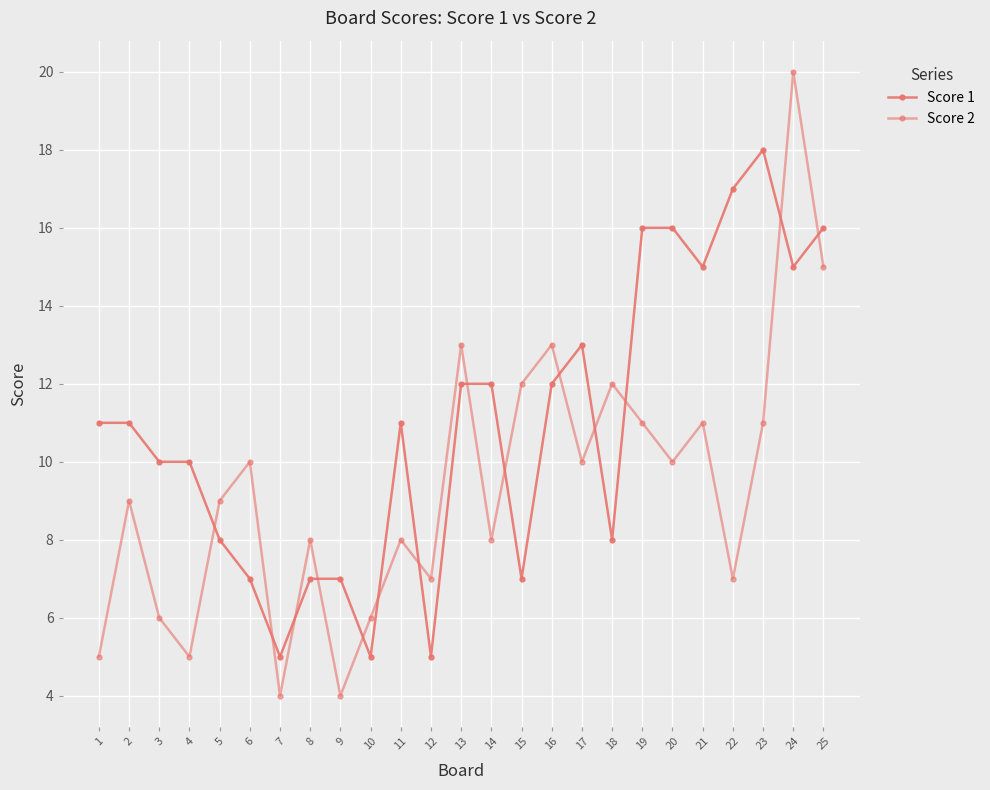

What is the spread (max minus min) of values at 3?

4